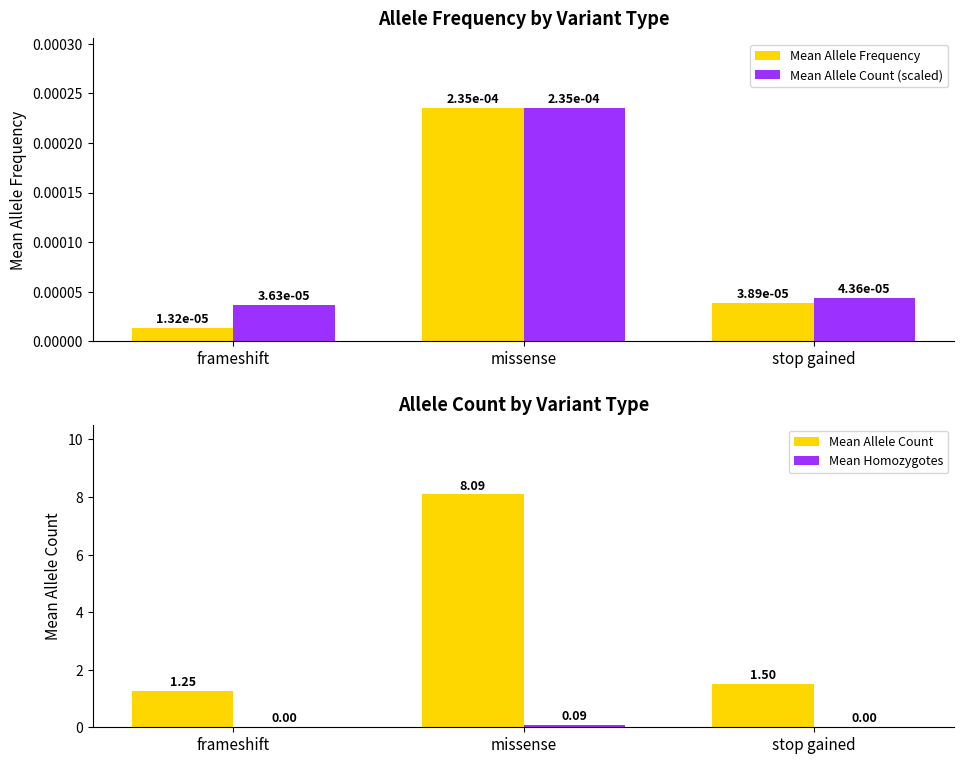

How many categories are shown in the chart?

3